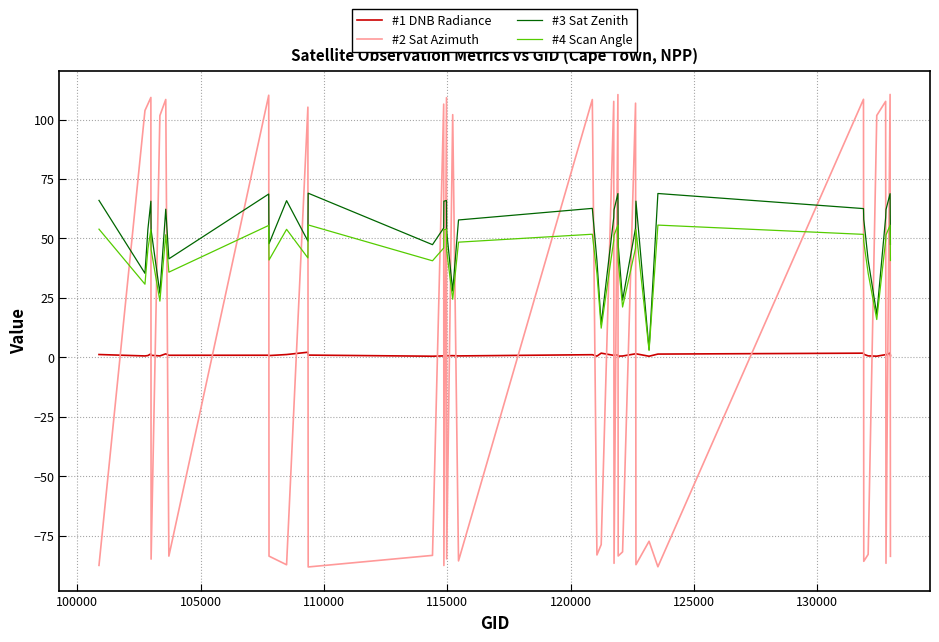

Rank the series by their maximum value, from lowest to highest.

#1 DNB Radiance, #4 Scan Angle, #3 Sat Zenith, #2 Sat Azimuth